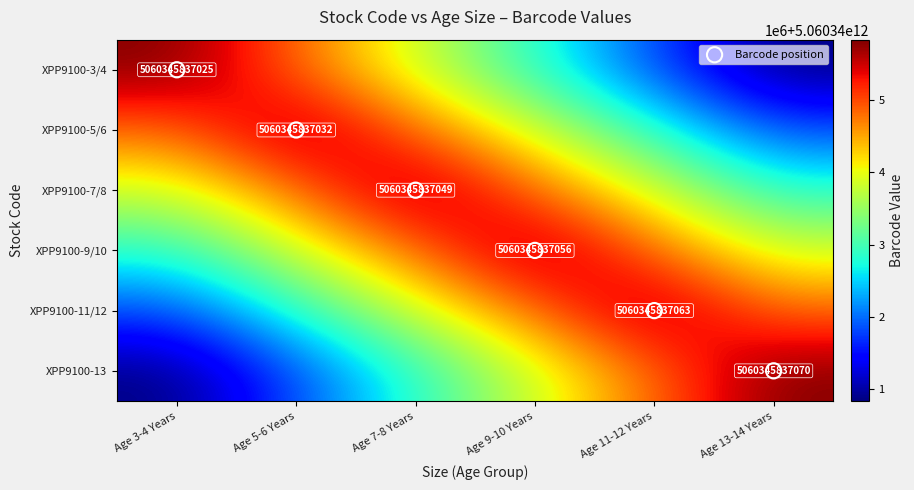

The XPP9100-7/8 series shows 5060343837056.0 at Age 11-12 Years. True or false?

True